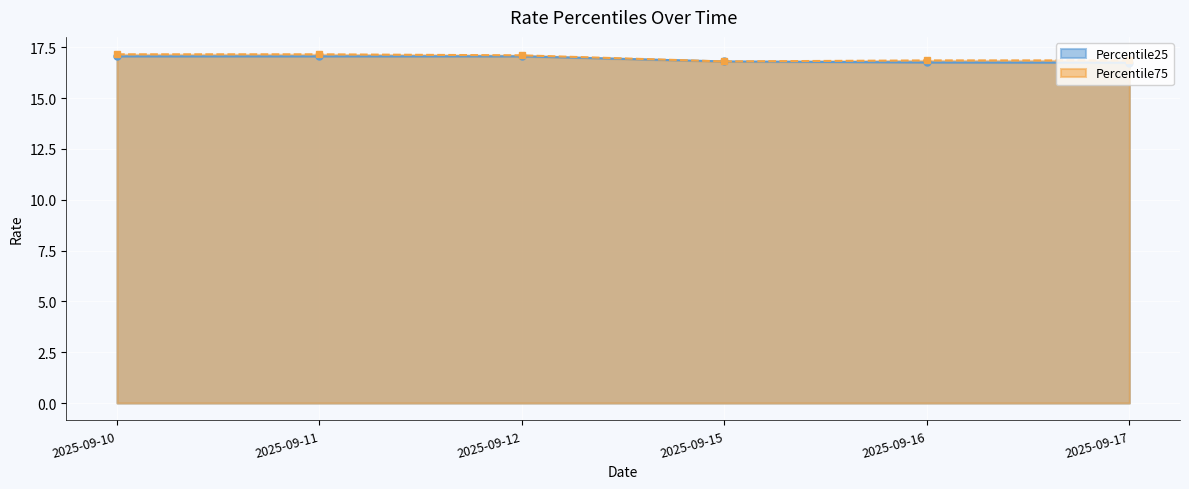

What value does the Percentile75 series have at 2025-09-11?

17.1